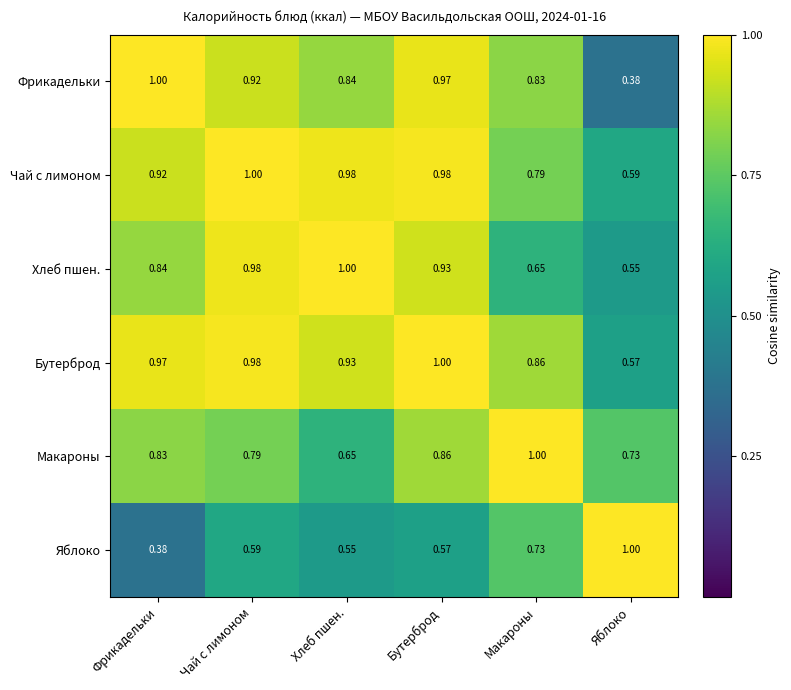

Which series changed the most between Фрикадельки and Макароны?

Яблоко